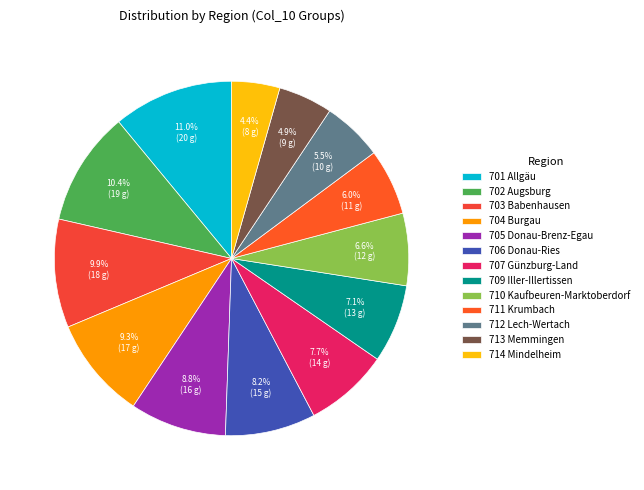

What is the ratio of the value at 711 Krumbach to the value at 714 Mindelheim?

1.4